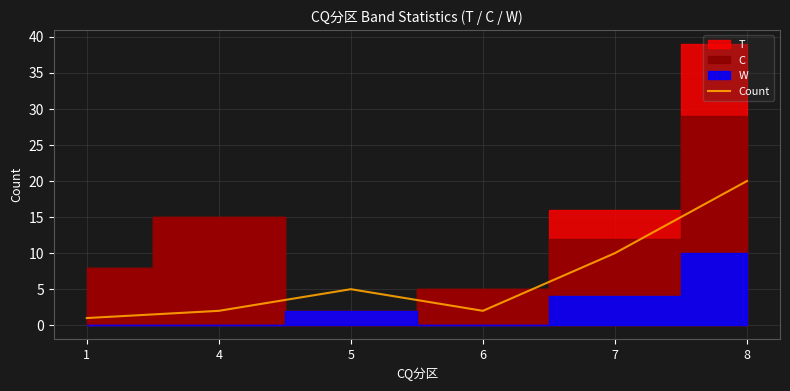

How many lines are shown in the chart?

1